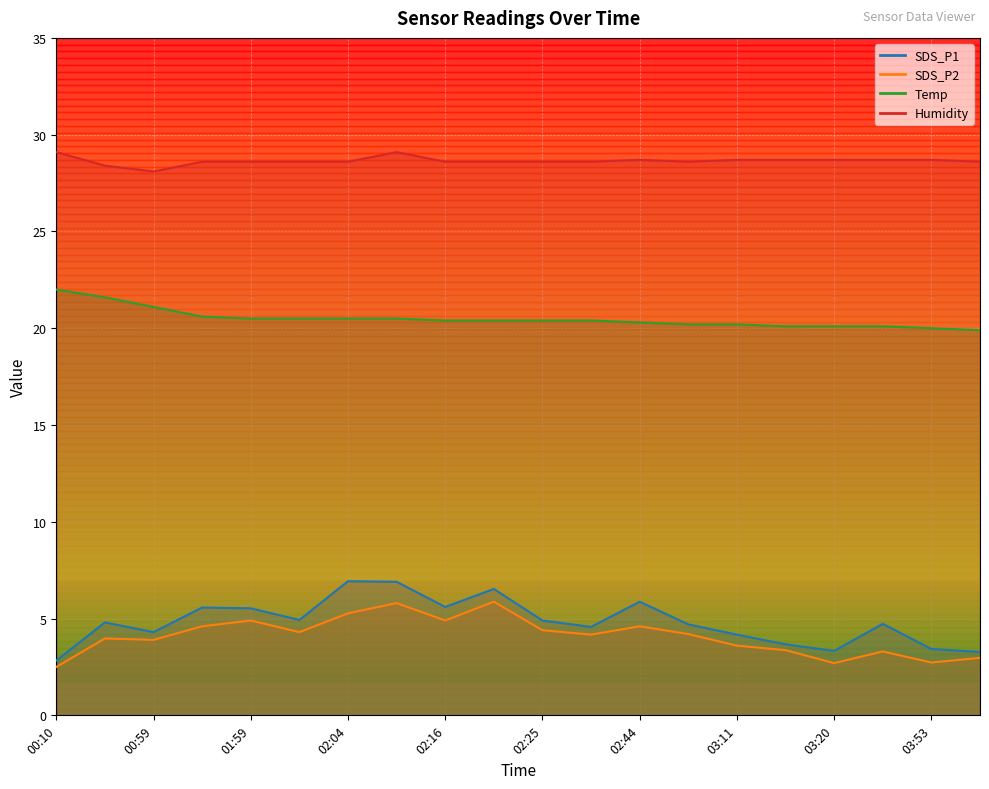

True or false: Temp and Humidity cross at least once.

False